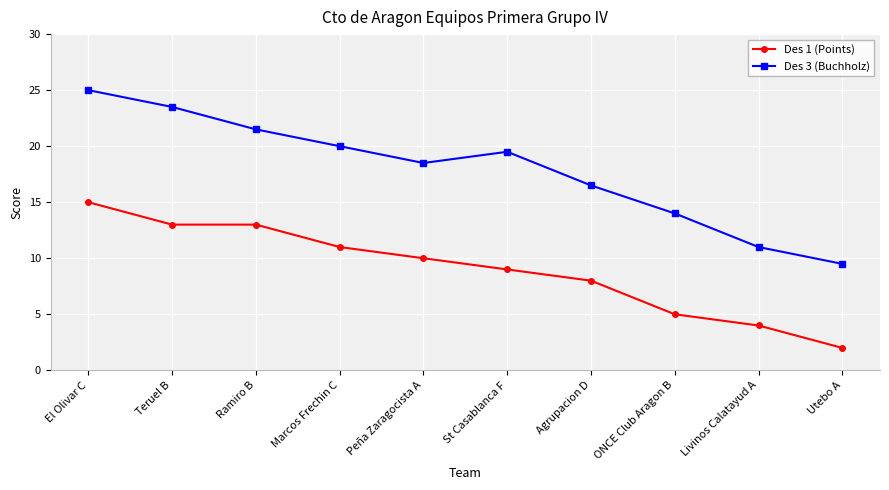

True or false: Des 1 (Points) and Des 3 (Buchholz) cross at least once.

False